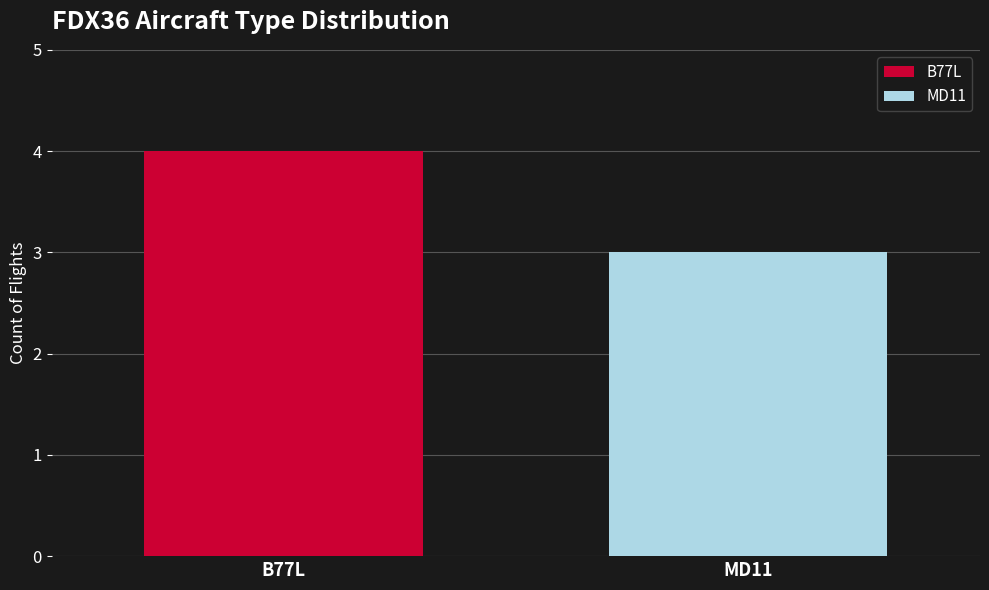

Rank the series by their average value, from lowest to highest.

MD11, B77L